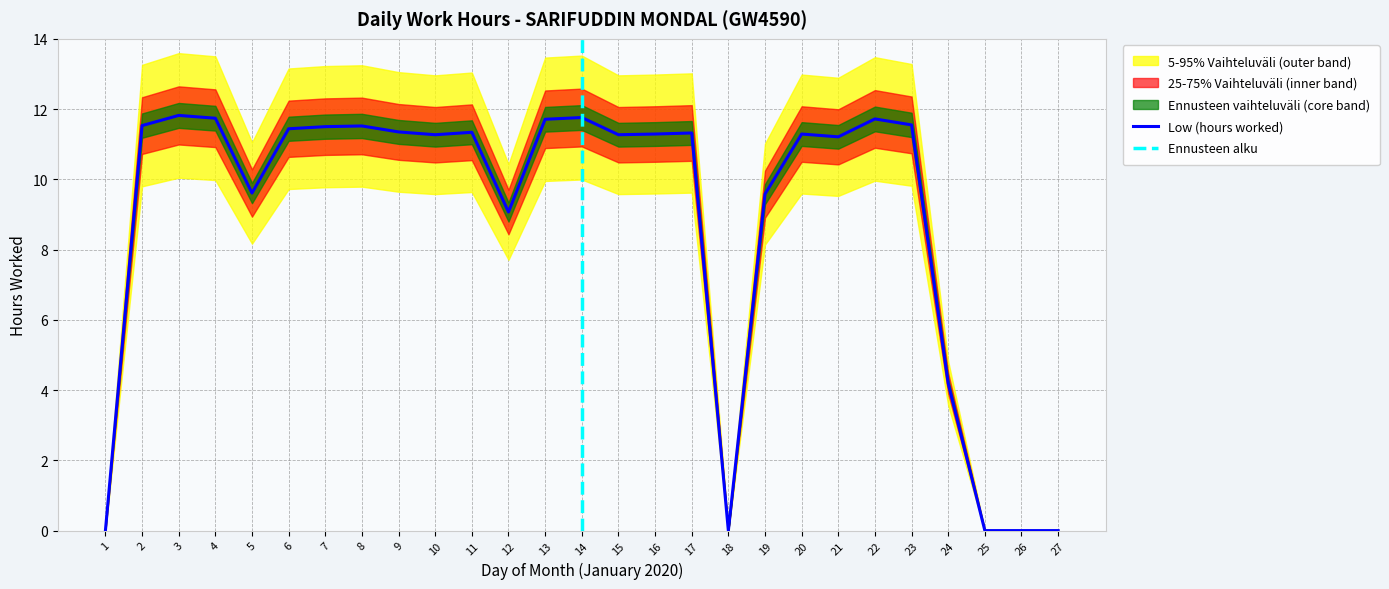

List the labels in order of value, largest first.

3, 14, 4, 22, 13, 23, 2, 8, 7, 6, 9, 11, 17, 16, 20, 10, 15, 21, 5, 19, 12, 24, 1, 18, 25, 26, 27